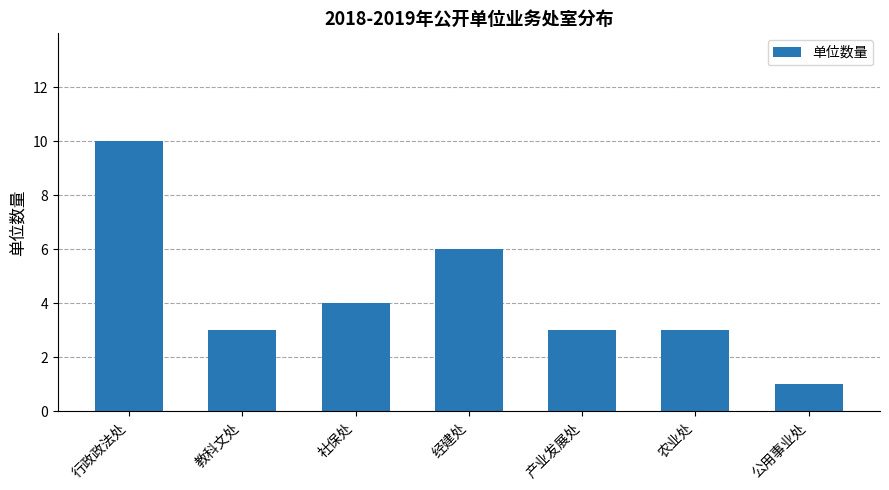

What is the minimum value shown in the chart?

1